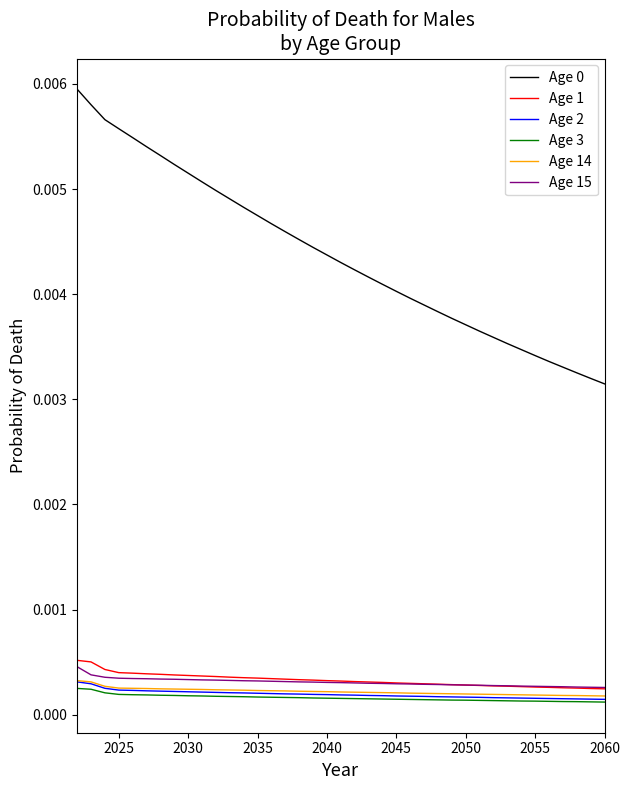

True or false: Age 0 and Age 14 intersect in this chart.

False